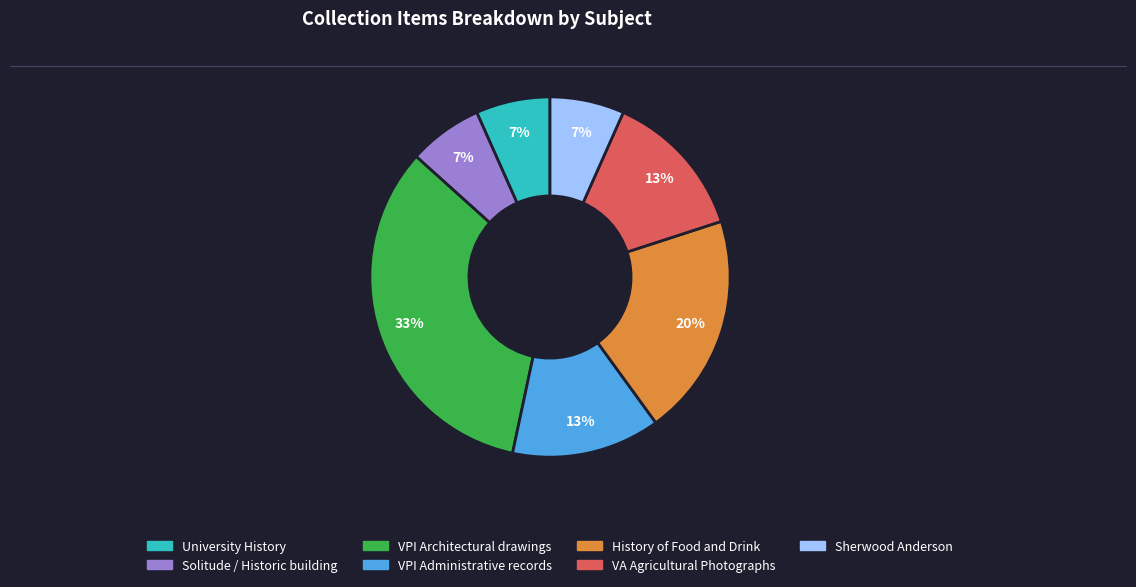

How many segments does this pie chart have?

7